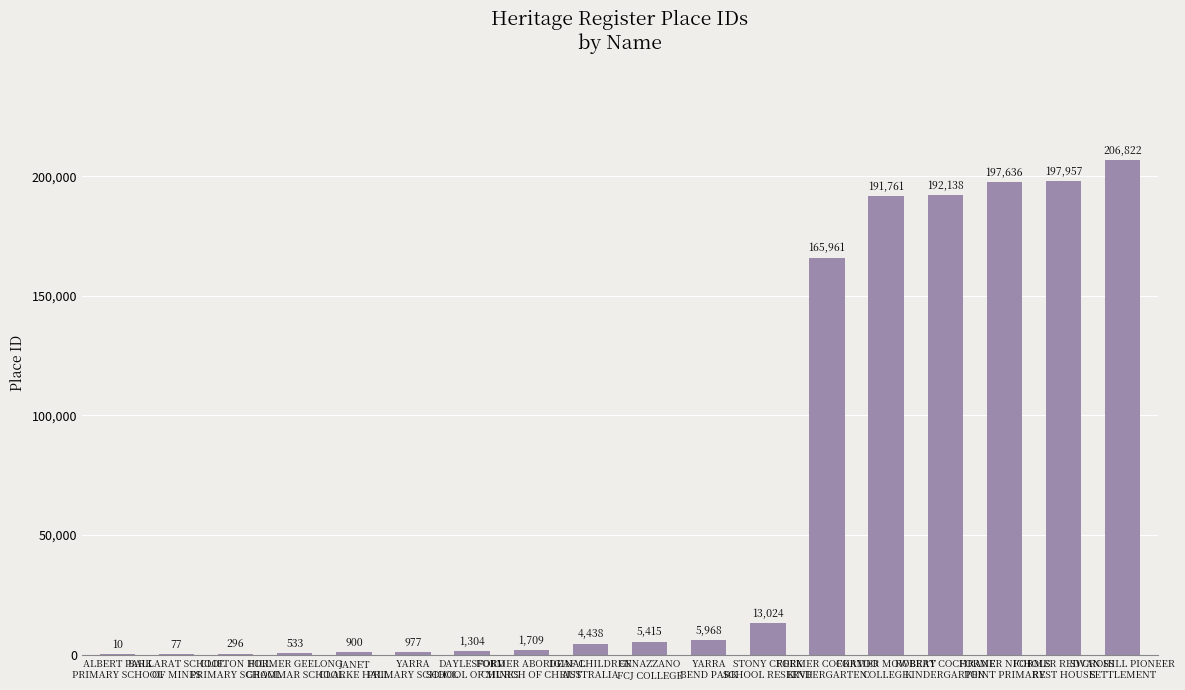

What is the approximate value at JANET
CLARKE HALL, to the nearest 10?

900